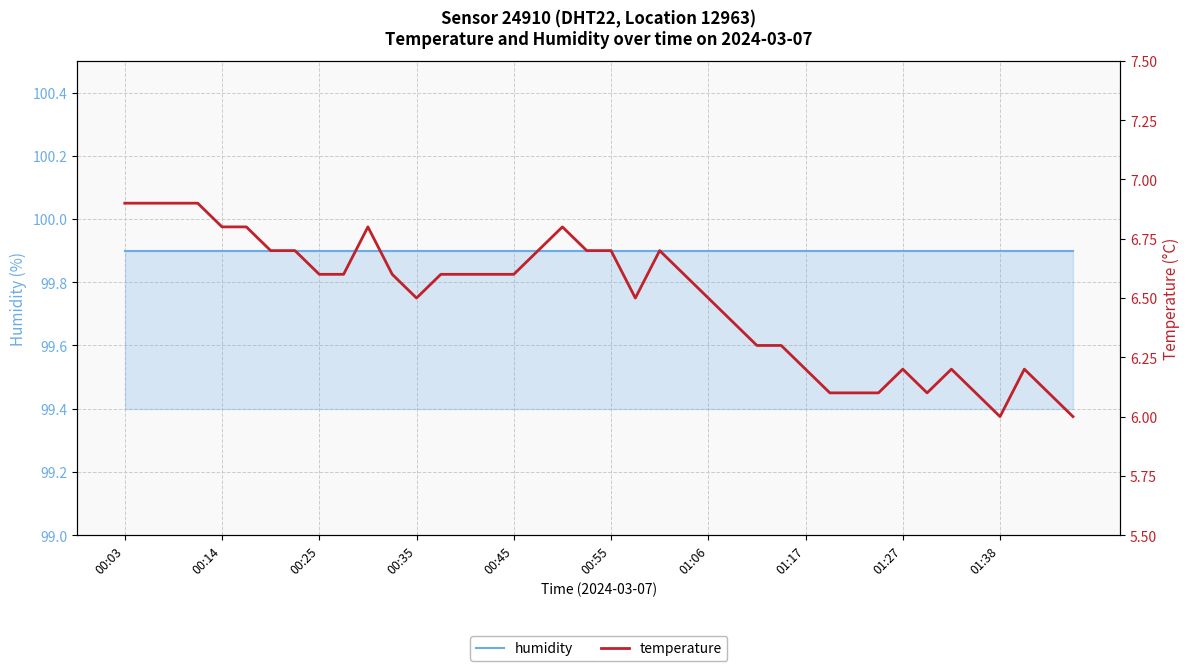

Rank the series at 39 from highest to lowest value.

humidity, temperature